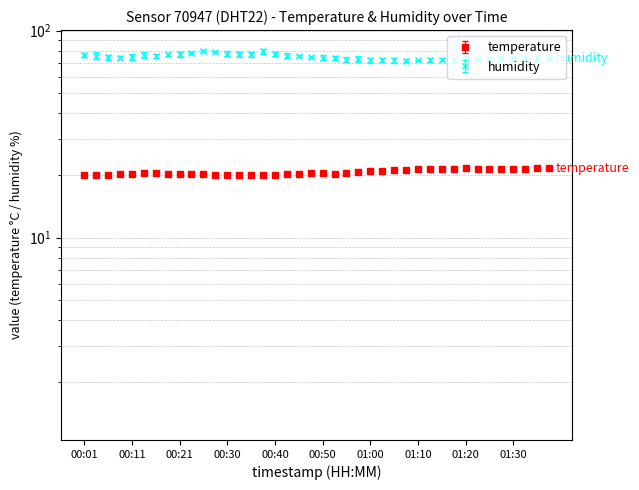

In humidity, how many points are lower than both neighbors (excluding endpoints)?

9